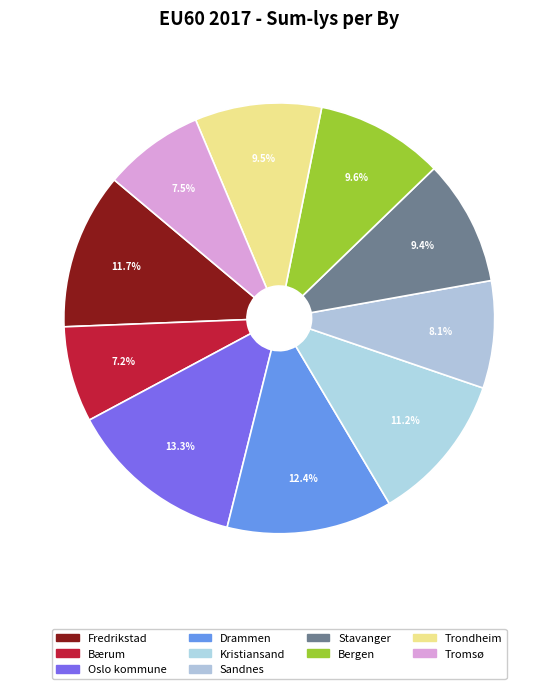

To the nearest percent, what is the difference between the largest and smallest slice percentages?

6%